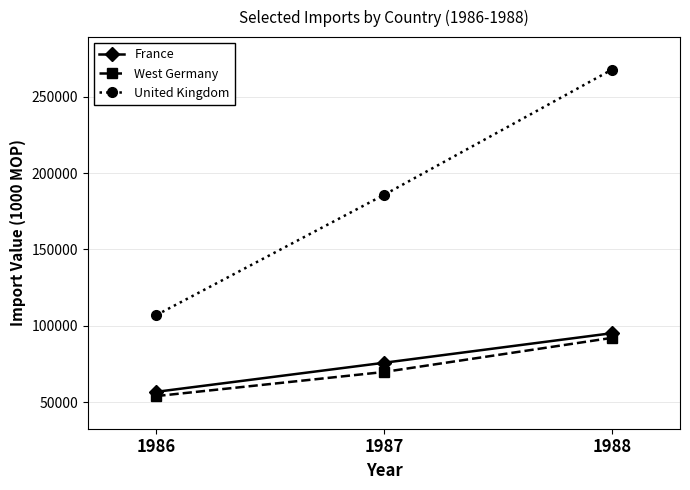

True or false: France has a value of 75726 at 1987.

True